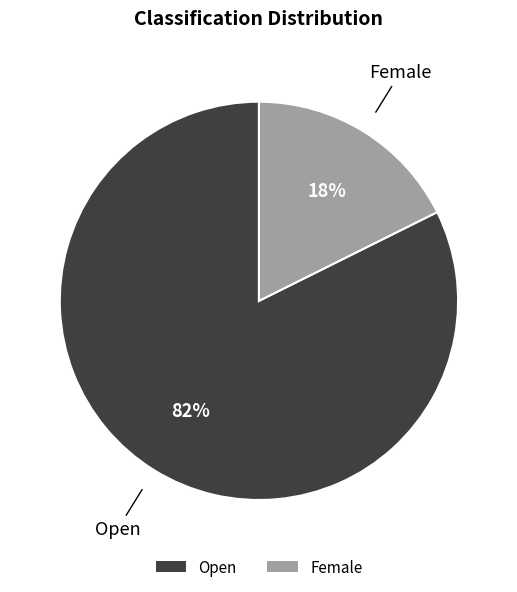

Which slice is the smallest?

Female